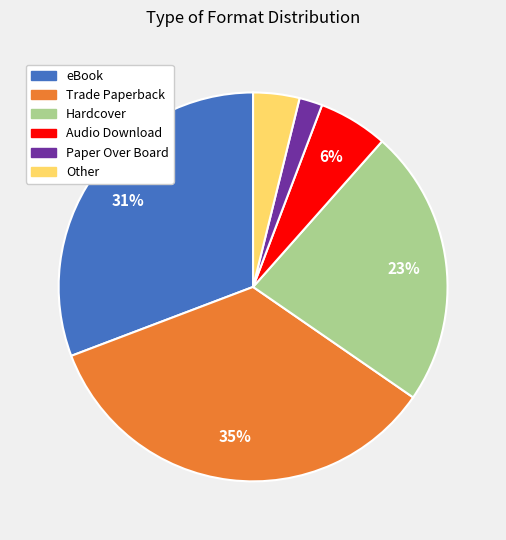

Between eBook and Trade Paperback, which is larger?

Trade Paperback